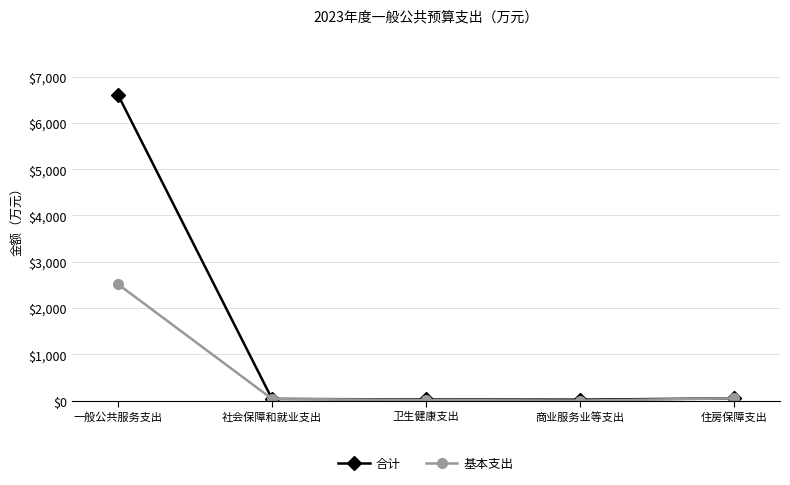

What is the spread (max minus min) of values at 商业服务业等支出?

20.0